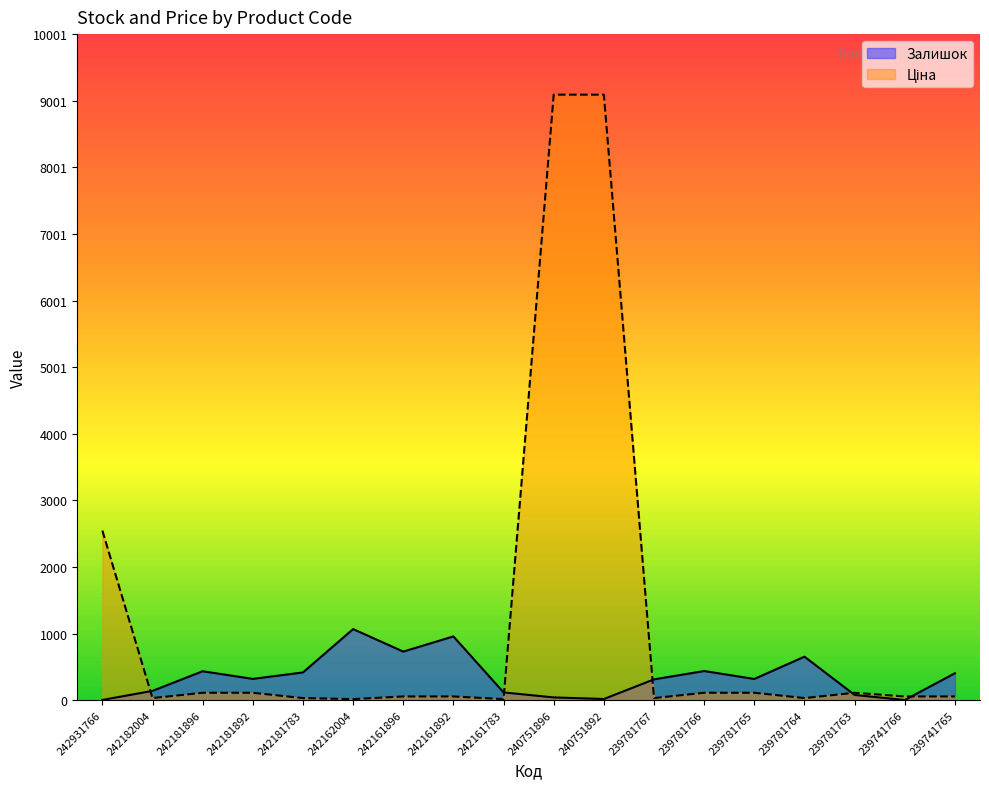

What is the maximum value for Ціна?

9092.0